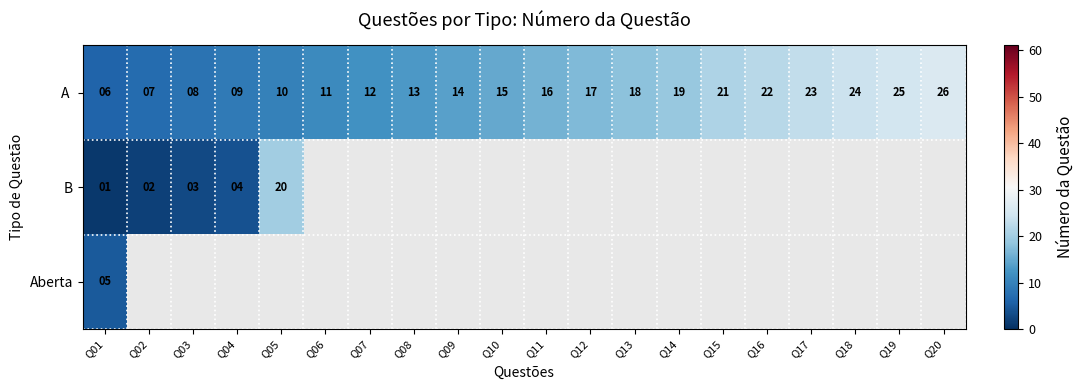

Is it true that B equals 4 at Q04?

True